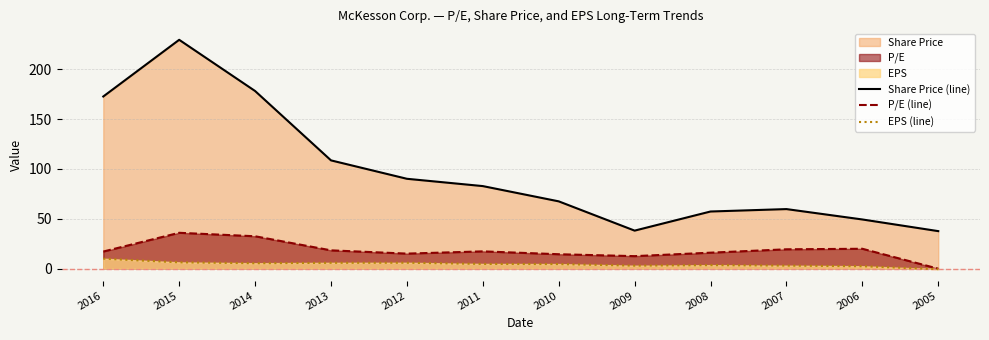

Does the chart display data point markers on the line(s)?

No